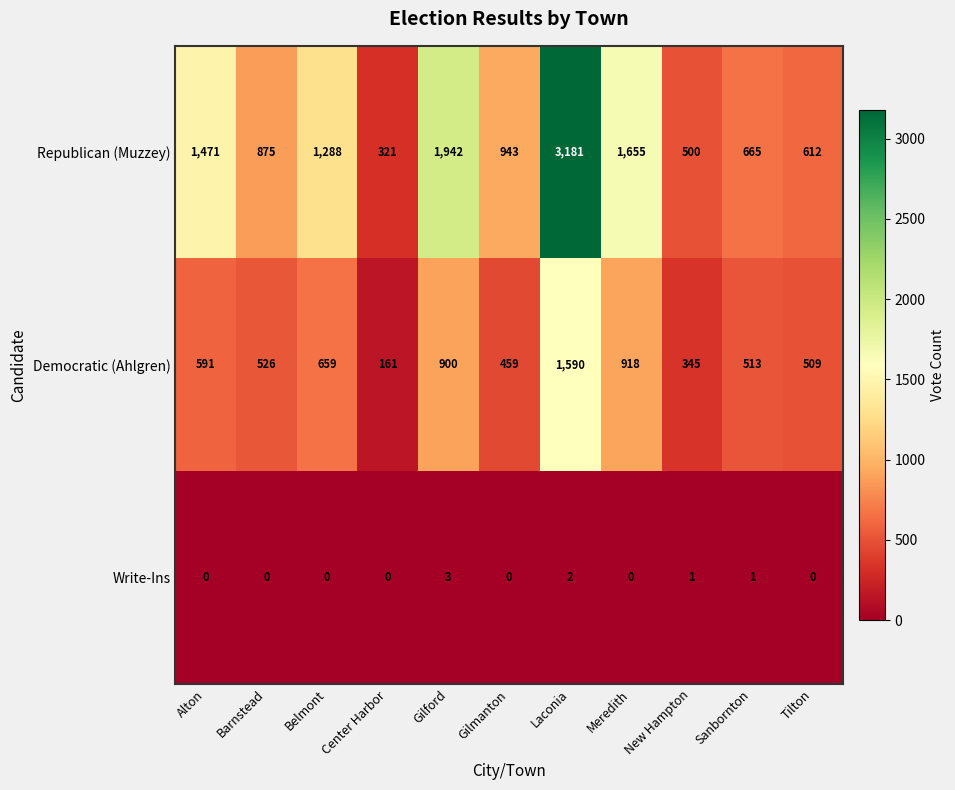

Rank the series by their maximum value, from highest to lowest.

Republican (Muzzey), Democratic (Ahlgren), Write-Ins